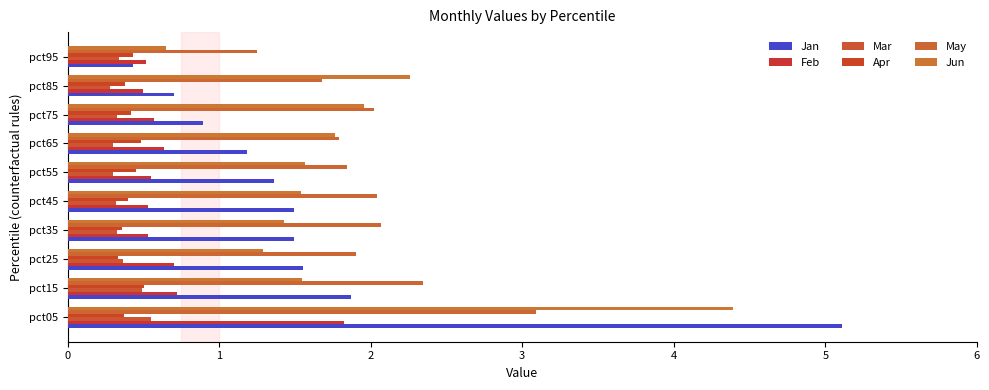

Count the number of data series in this chart.

6